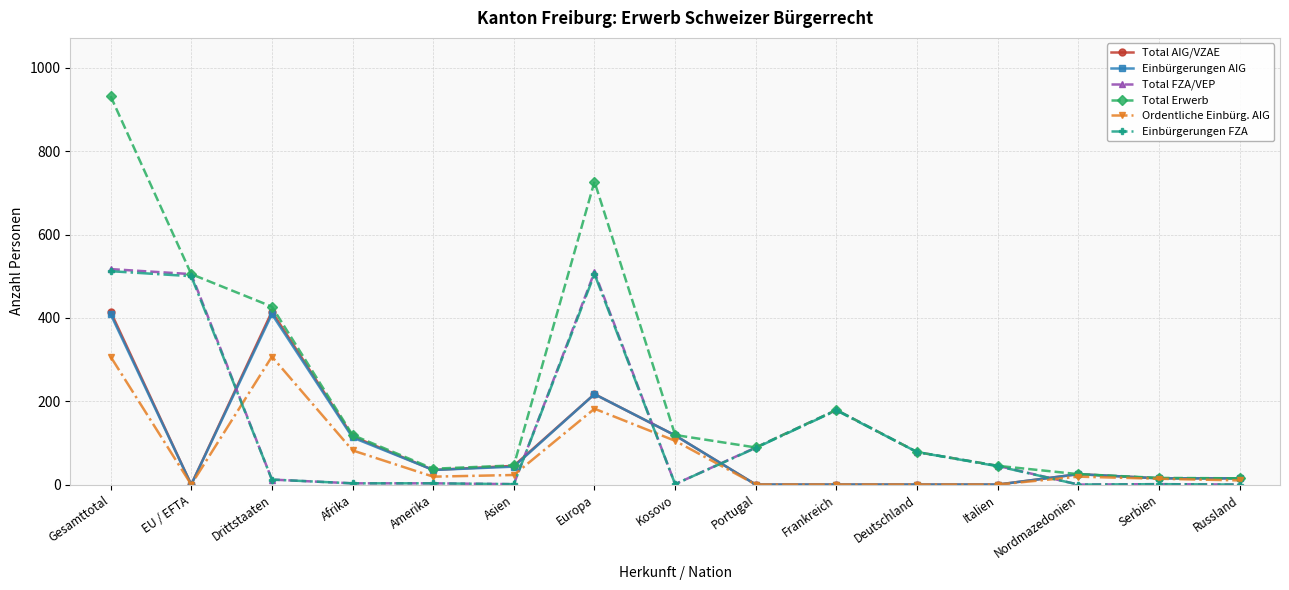

True or false: Total FZA/VEP and Einbürgerungen AIG cross at least once.

True